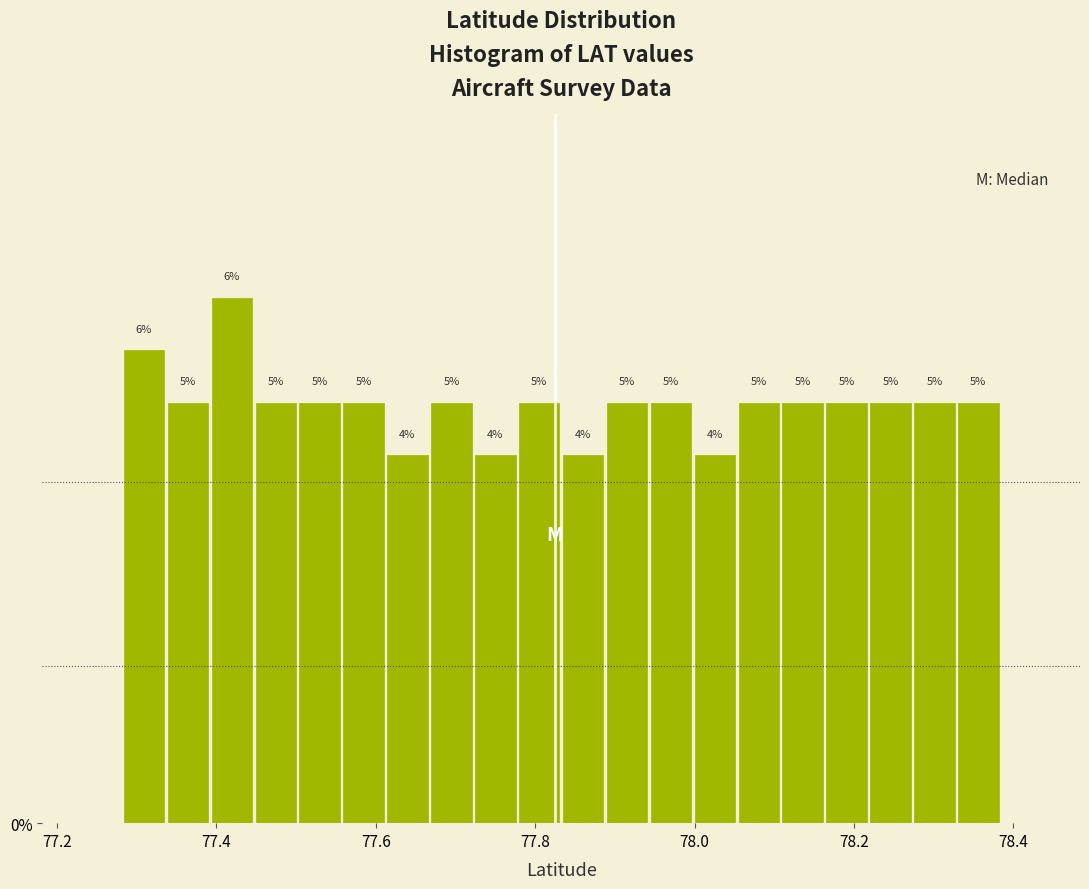

Read against the x-axis, roughly where is the centre of the tallest bar?

77.42